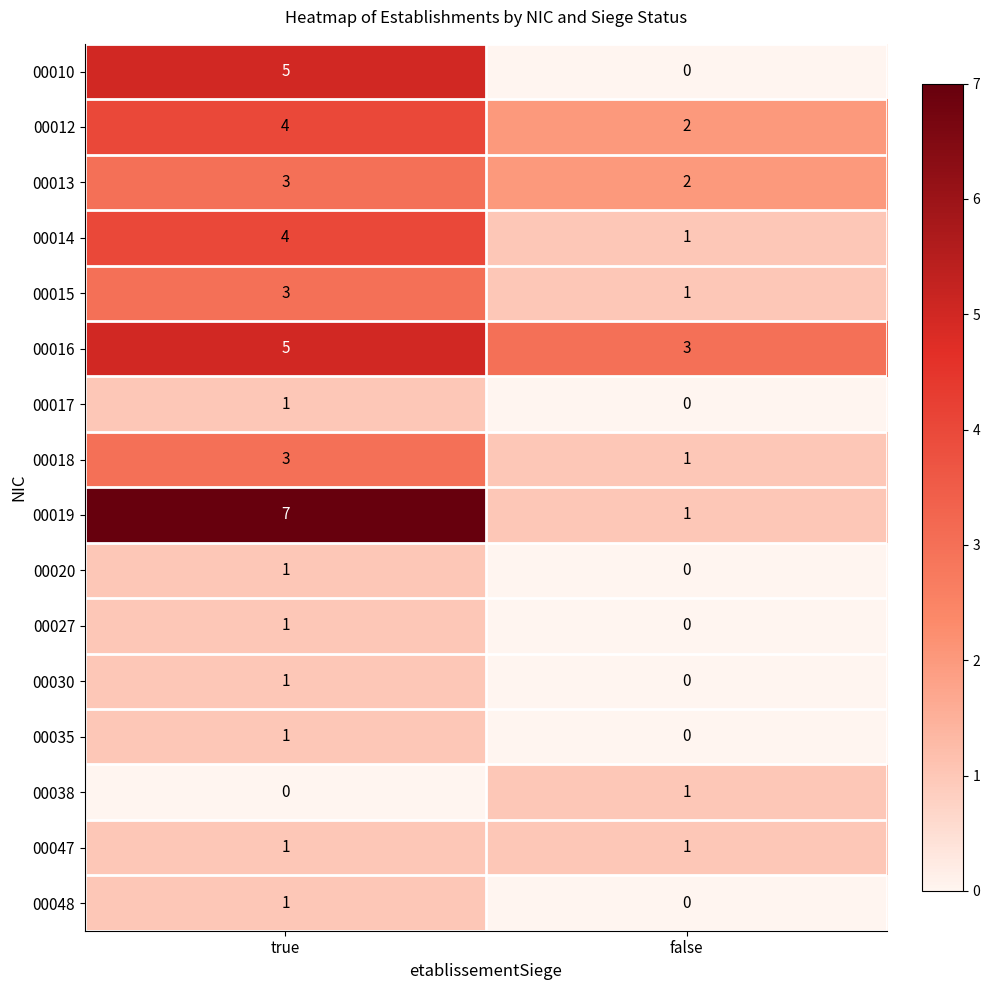

Which series changed the most between true and false?

00019